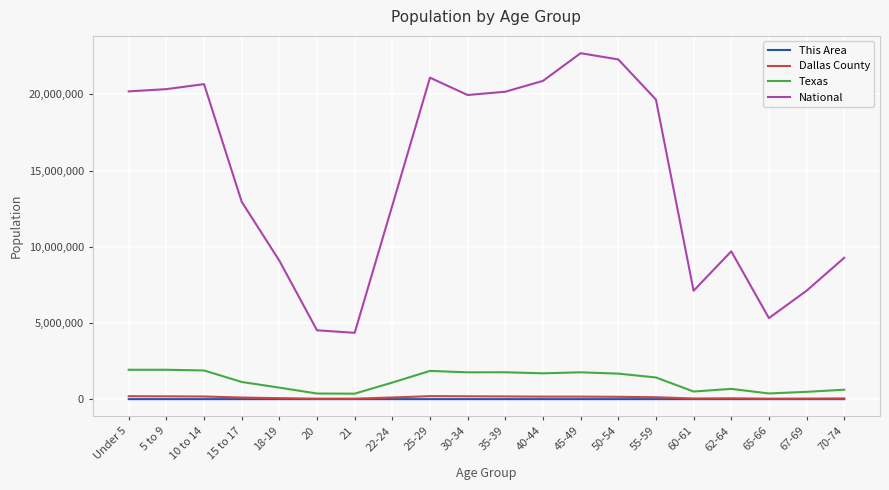

Count the number of data series in this chart.

4